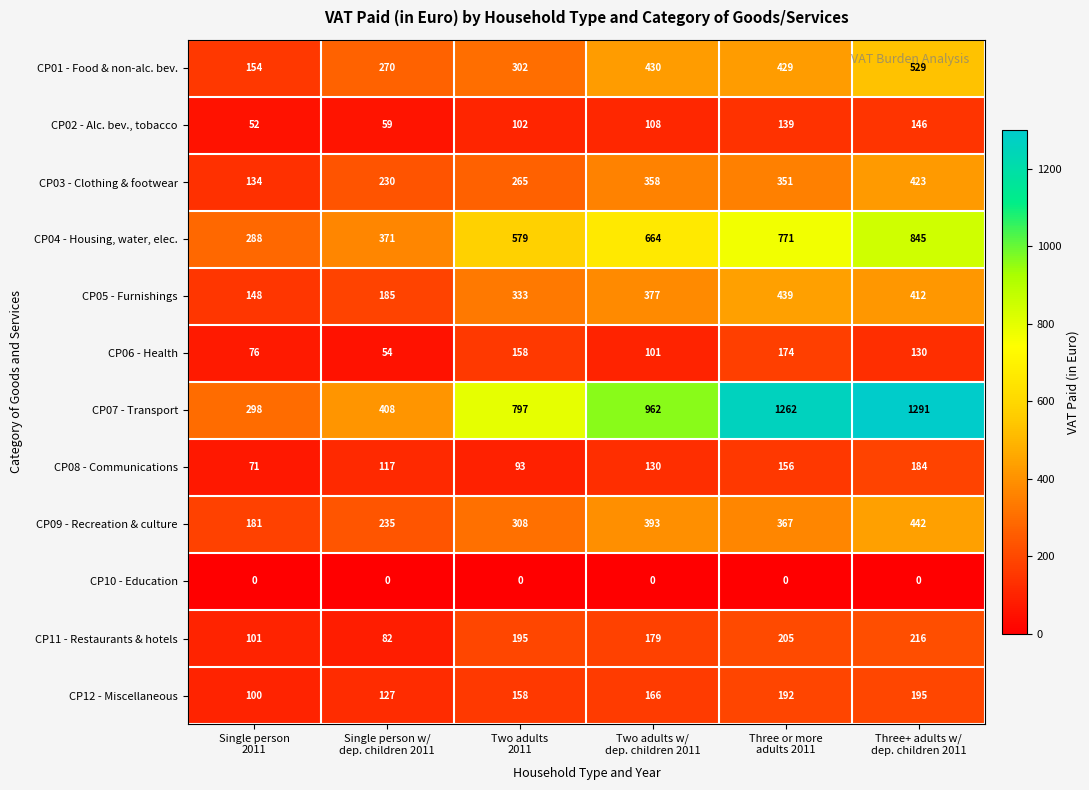

At how many categories does at least one series exceed 3?

6